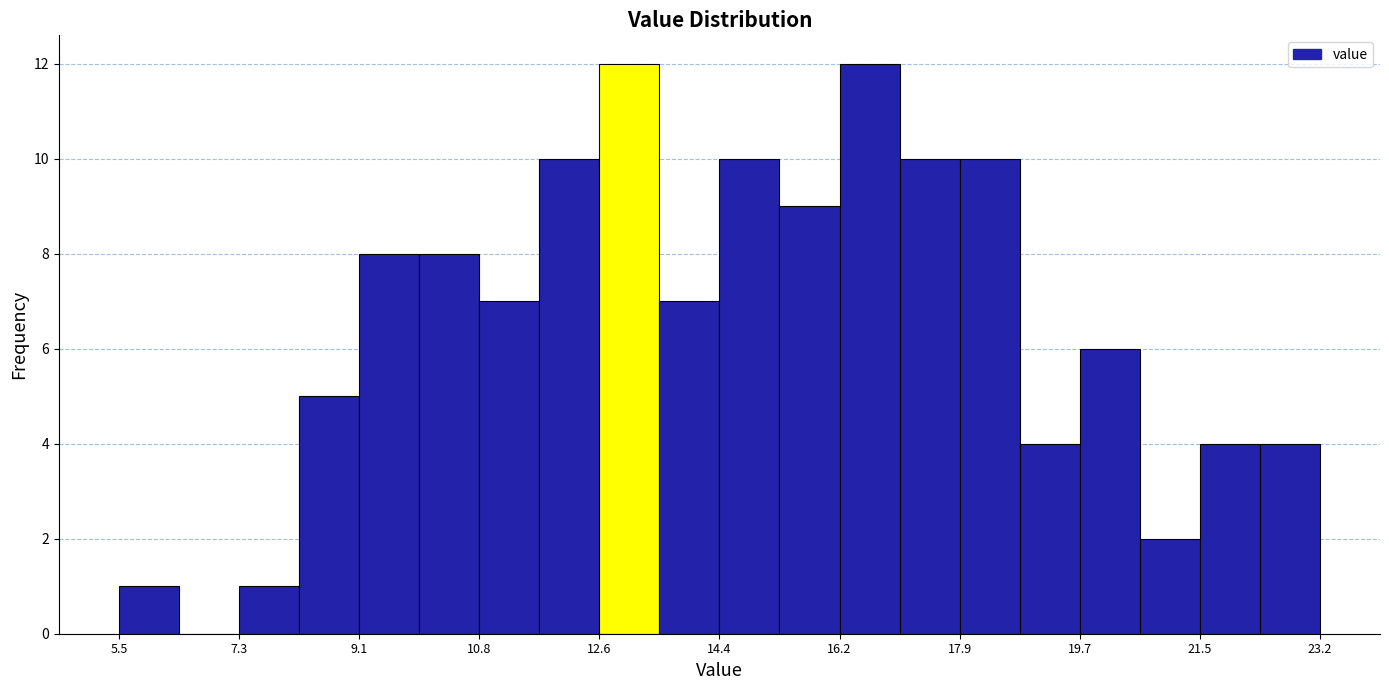

Reading left to right, list every bar in this chart as the range it spans on the x-axis followed by its height. Neither the bar edges nor the heights are printed on the chart, so give them approximately, as read against the axes.

5.6 to 6.4: 1
6.4 to 7.4: 0
7.4 to 8.2: 1
8.2 to 9.0: 5
9.0 to 10.0: 8
10.0 to 10.8: 8
10.8 to 11.8: 7
11.8 to 12.6: 10
12.6 to 13.4: 12
13.4 to 14.4: 7
14.4 to 15.2: 10
15.2 to 16.2: 9
16.2 to 17.0: 12
17.0 to 18.0: 10
18.0 to 18.8: 10
18.8 to 19.6: 4
19.6 to 20.6: 6
20.6 to 21.4: 2
21.4 to 22.4: 4
22.4 to 23.2: 4